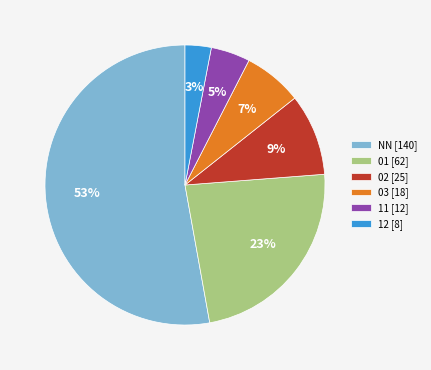

What is the majority slice?

NN [140]